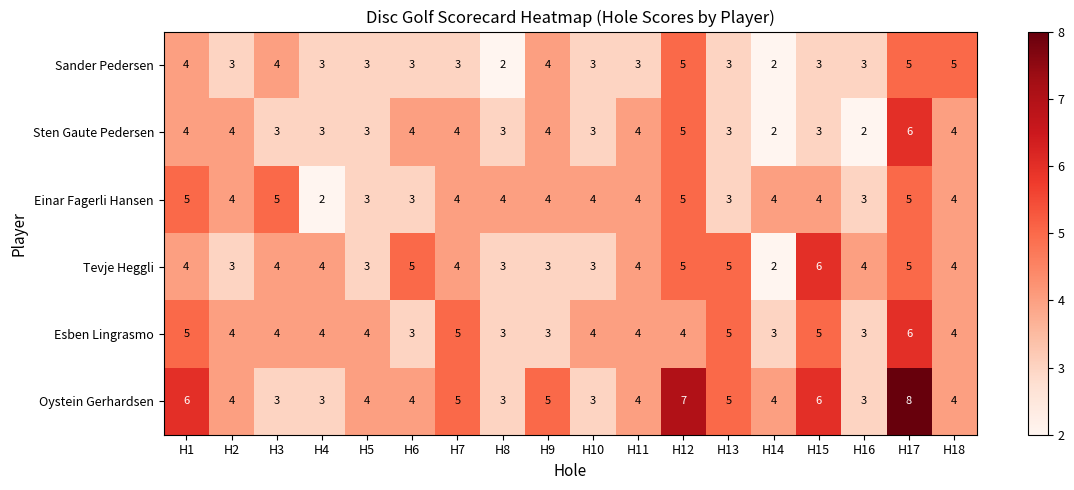

What is the sum of all Esben Lingrasmo values?

73